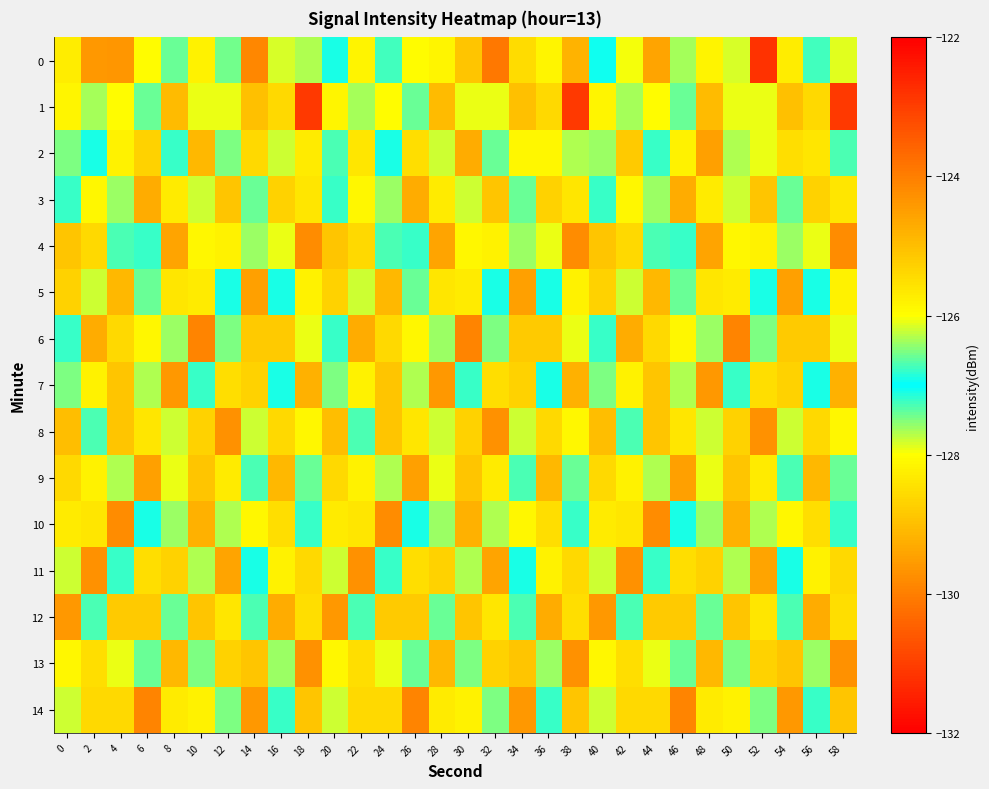

What is the total value across all series at 0?

-1908.1